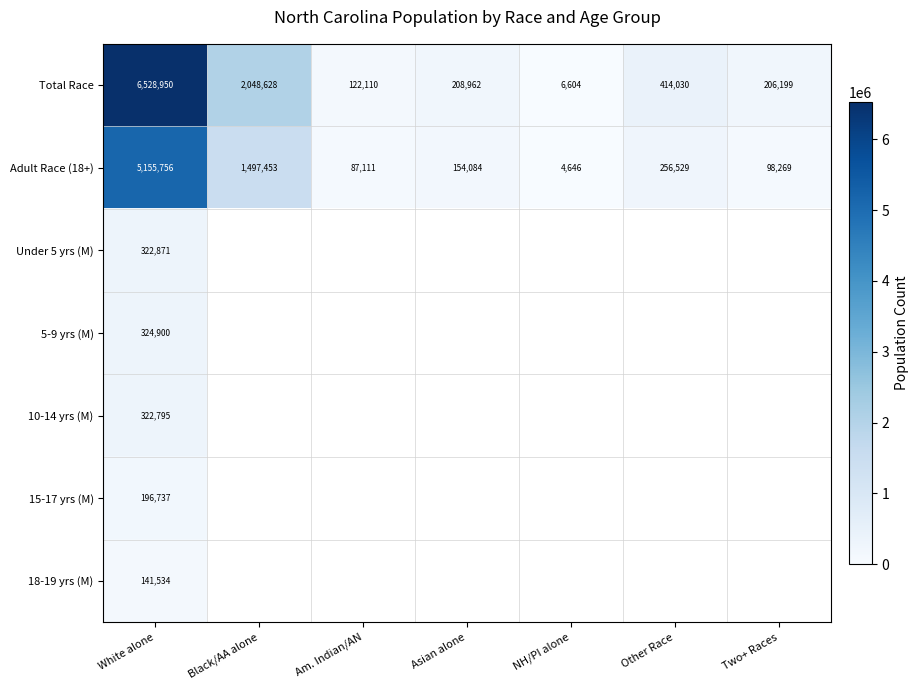

Which category has the highest value in the Adult Race (18+) series?

White alone